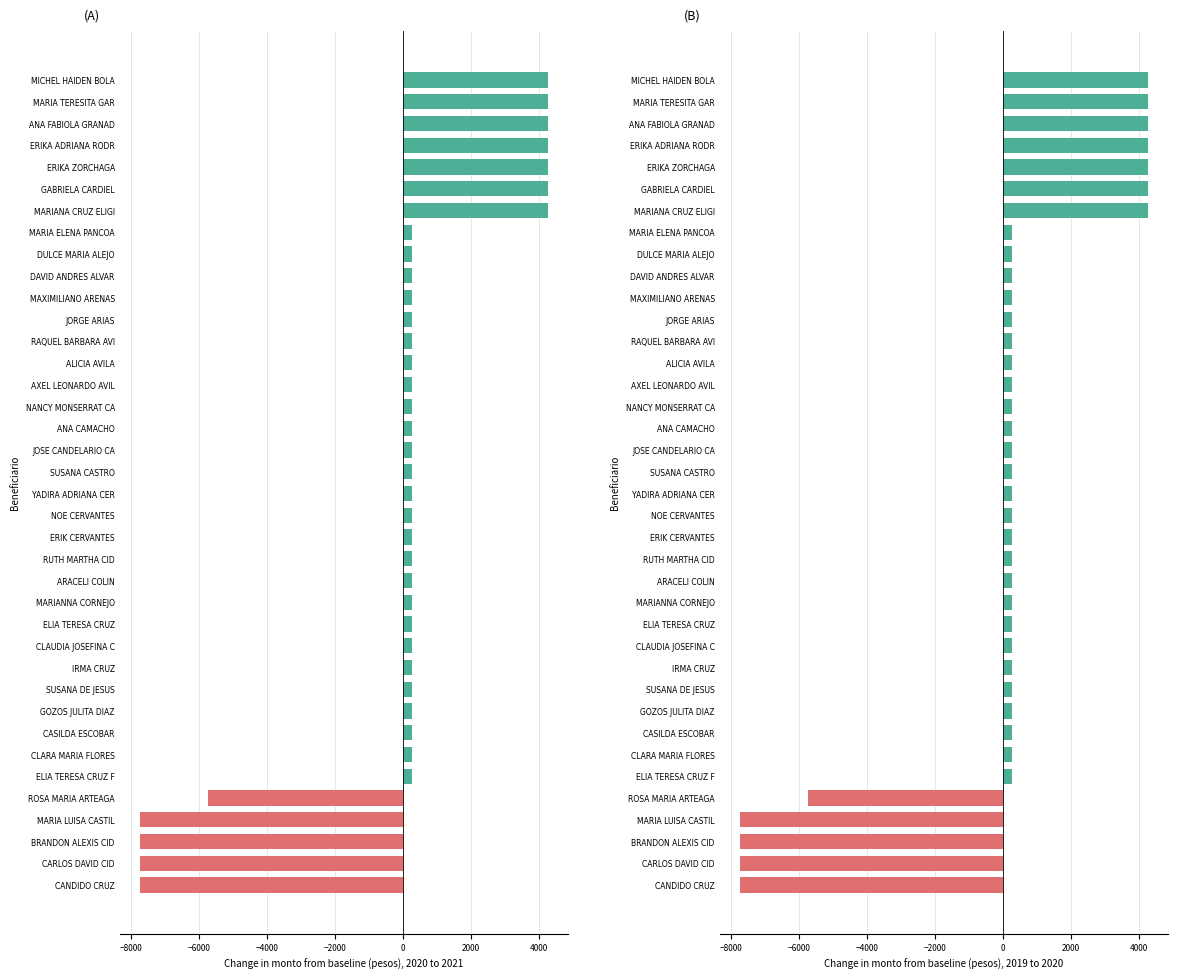

What position from the right is RAQUEL BARBARA AVI?

26